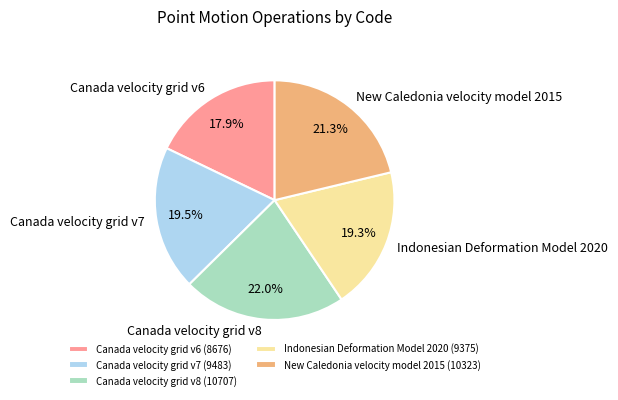

True or false: New Caledonia velocity model 2015 accounts for 14% of the total.

False